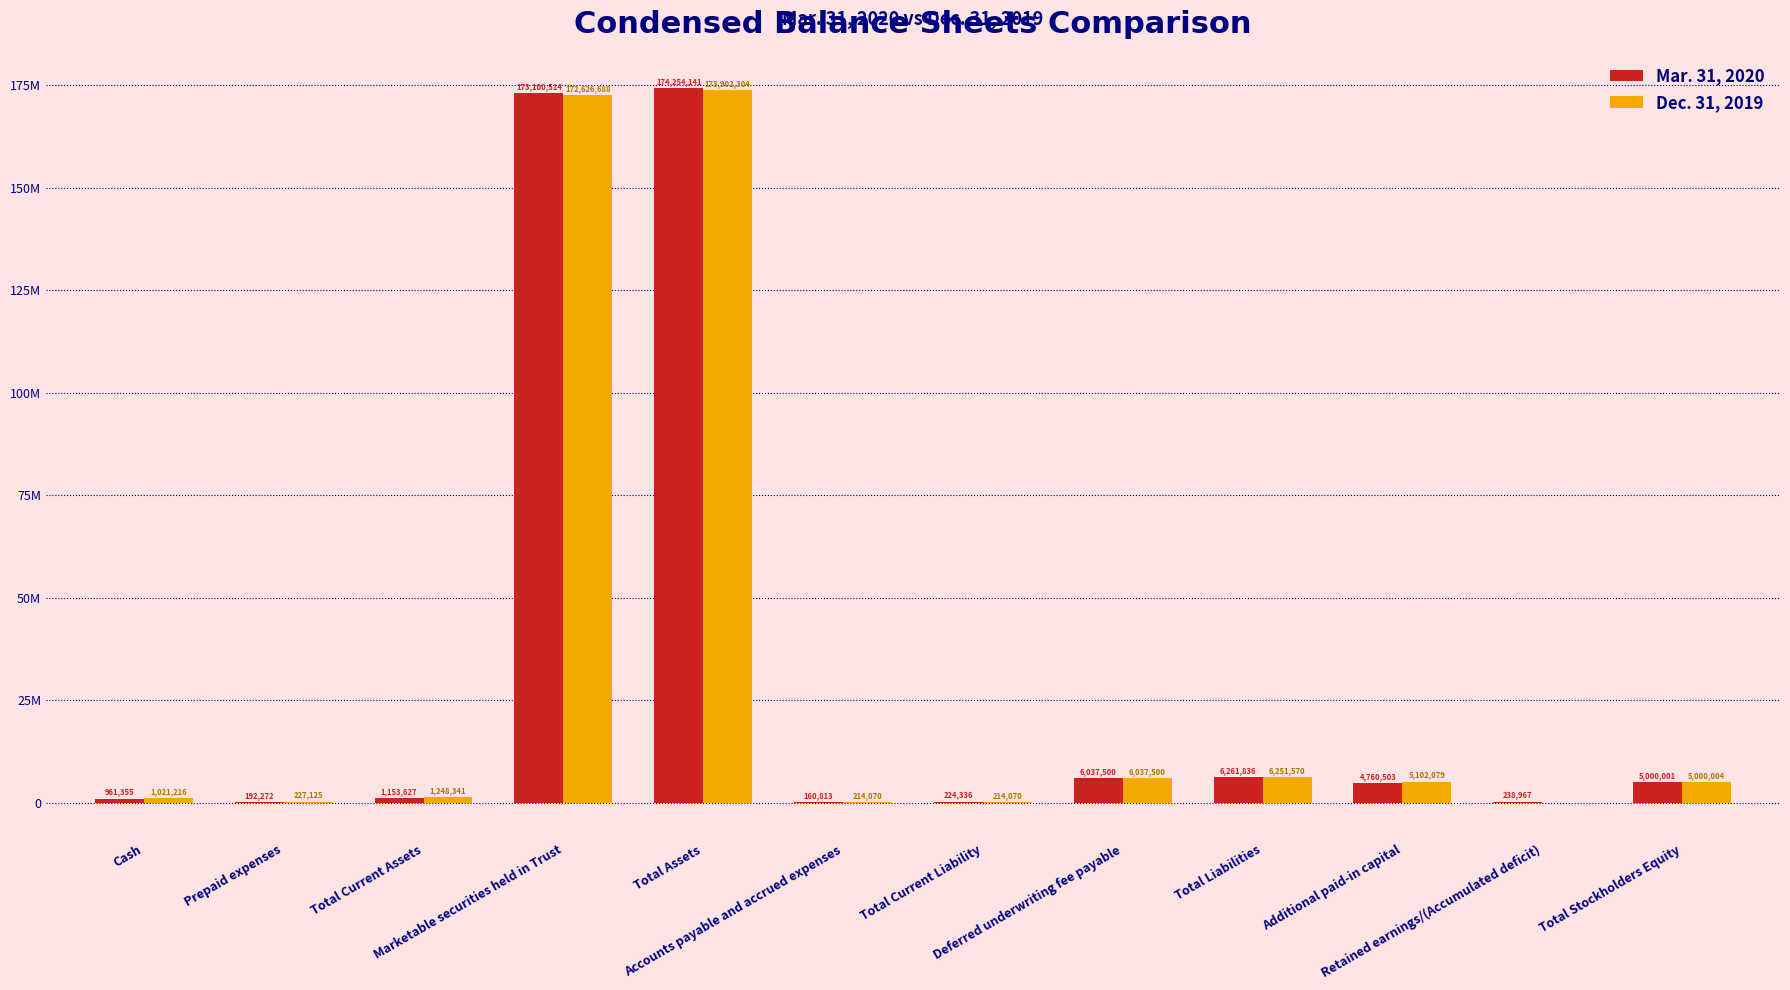

At which label is Dec. 31, 2019 closest to 86899850?

Total Liabilities